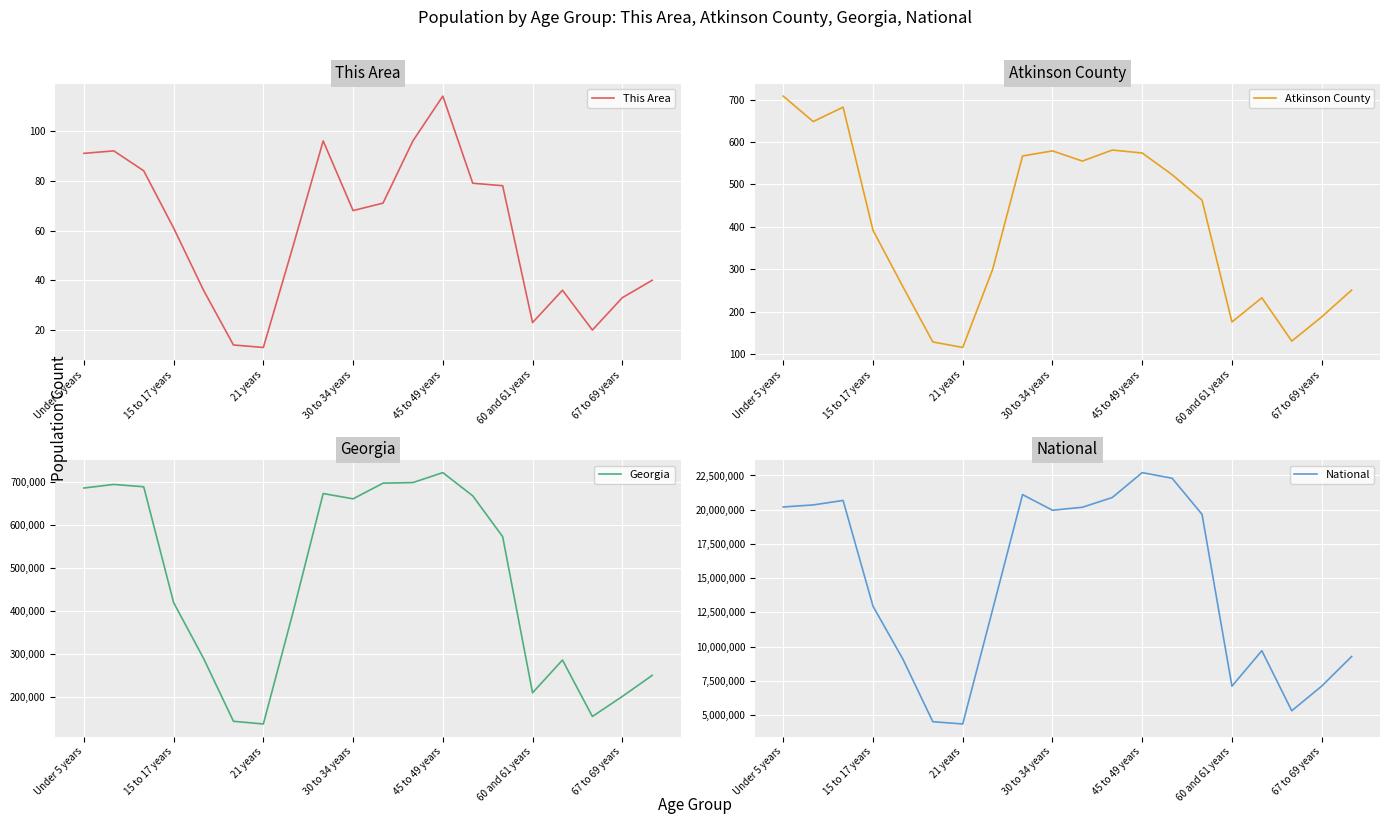

Is the value of National at 19 greater than the value of Georgia at 16?

Yes